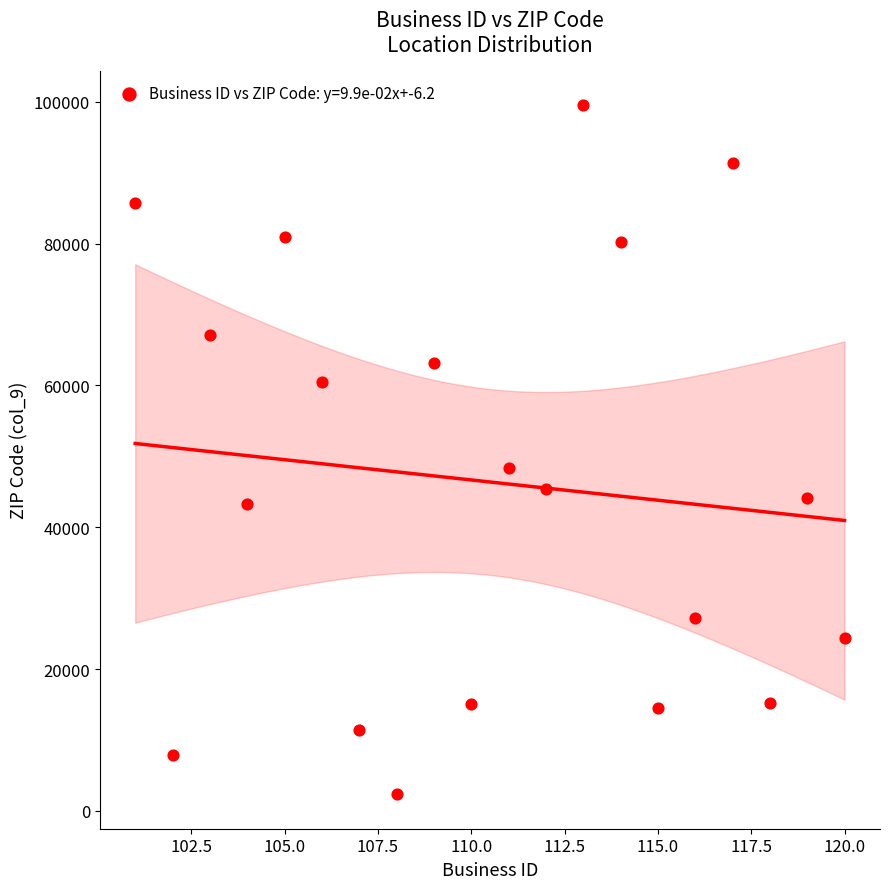

What is the range of X values (max minus min)?

19